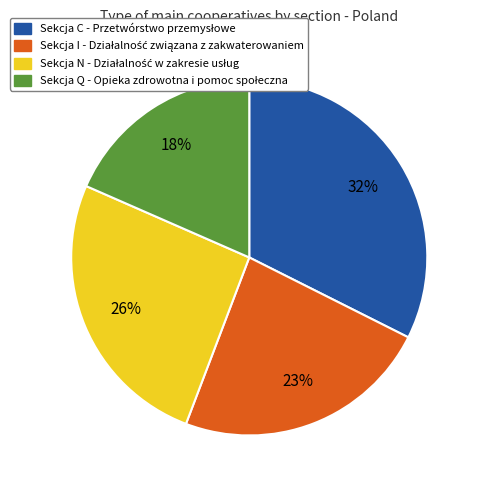

To the nearest percent, what is the average slice percentage?

25%